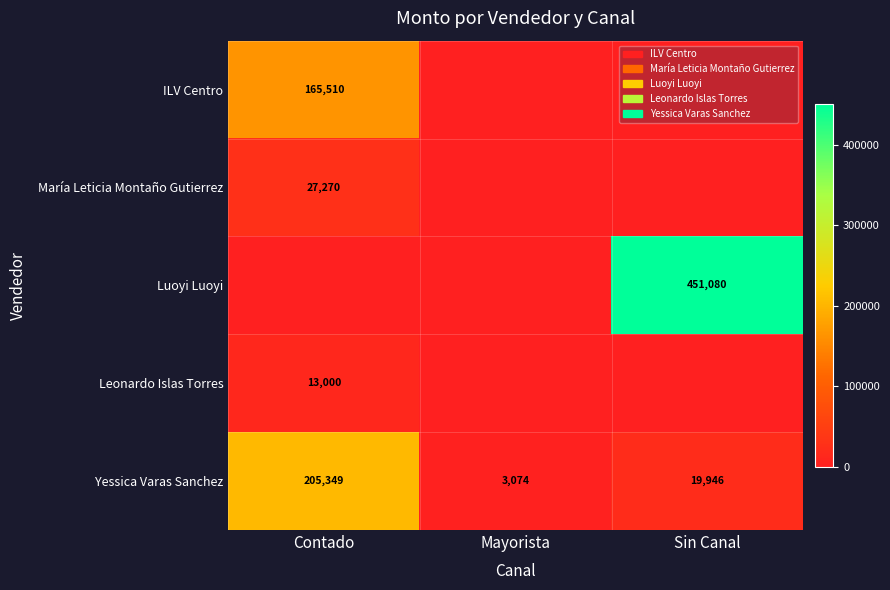

At which label is Yessica Varas Sanchez closest to 104211?

Sin Canal